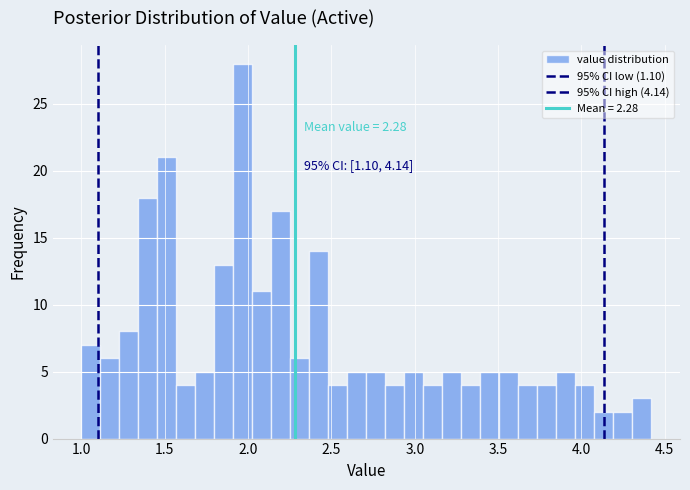

Around what value on the x-axis is the tallest bar? Give the approximate position of its centre, as read against the axis.

1.95